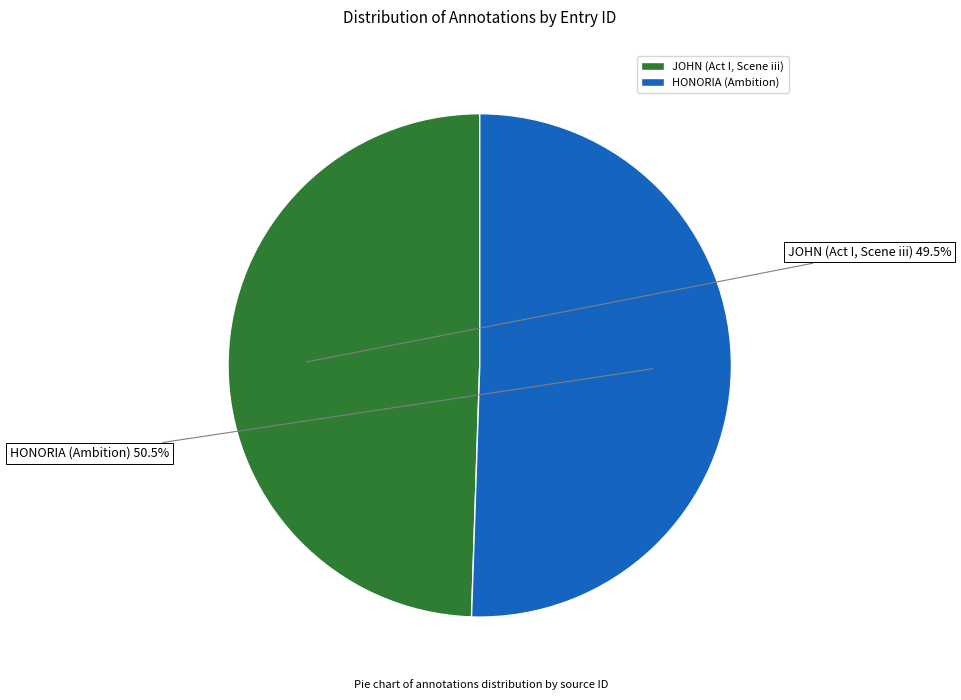

To the nearest percent, what is the difference between the JOHN (Act I, Scene iii) and HONORIA (Ambition) slice percentages?

1%